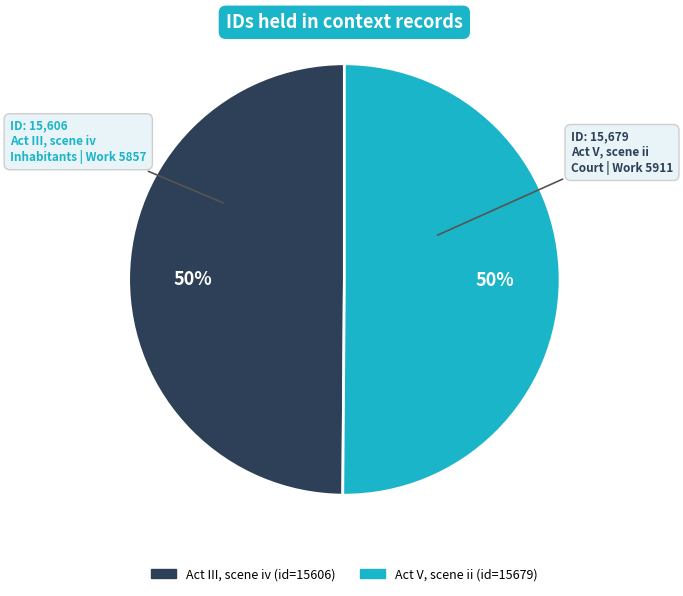

True or false: Act III, scene iv accounts for 50% of the total.

True